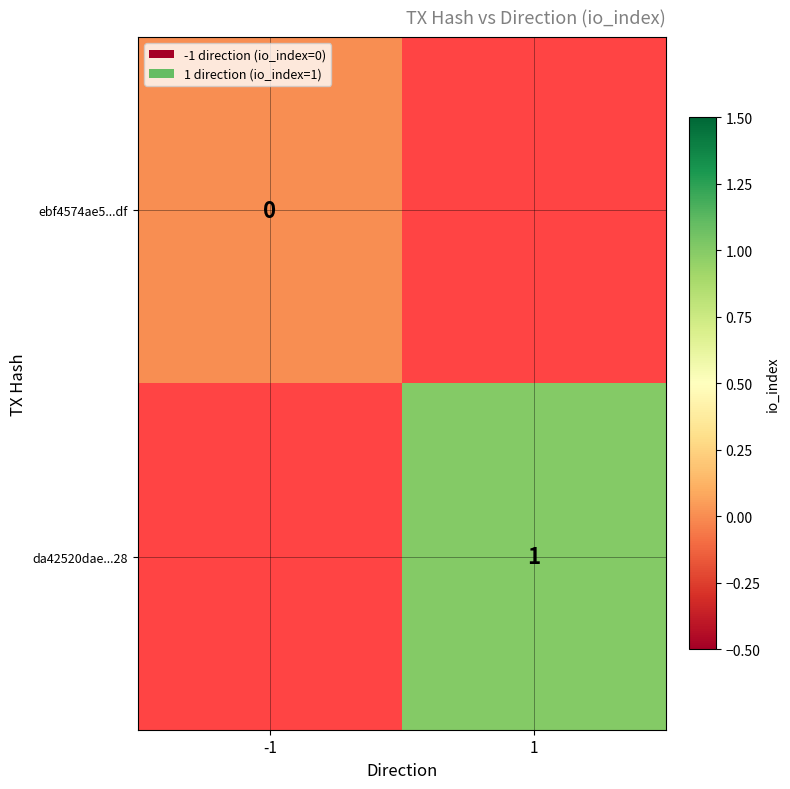

Is it true that da42520dae...28 equals 0 at 1?

False